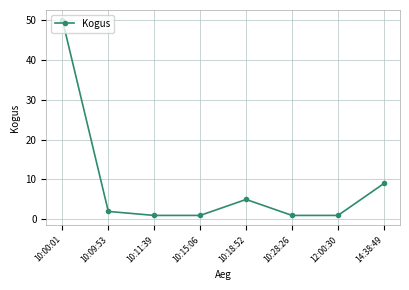

Reading left to right, list all the values displayed in this chart.

50	2	1	1	5	1	1	9